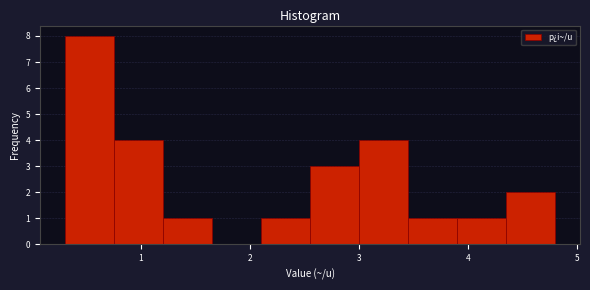

Reading left to right, transcribe this chart: for each bar, give the range it covers on the x-axis and its height. Neither the bar edges nor the heights are printed on the chart, so give them approximately, as read against the axes.

0.30 to 0.75: 8
0.75 to 1.20: 4
1.20 to 1.65: 1
1.65 to 2.10: 0
2.10 to 2.55: 1
2.55 to 3.00: 3
3.00 to 3.45: 4
3.45 to 3.90: 1
3.90 to 4.35: 1
4.35 to 4.80: 2